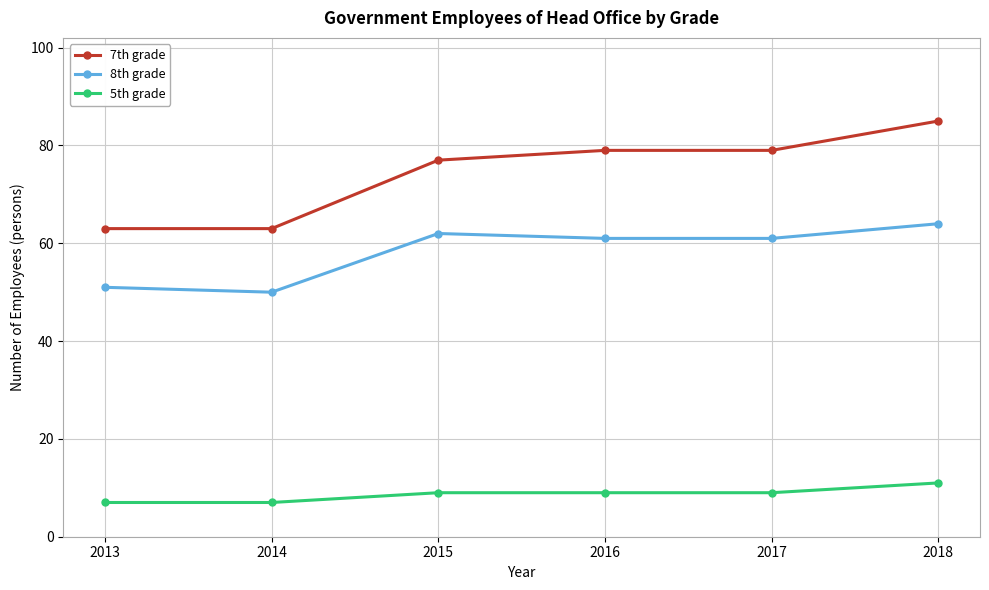

True or false: 7th grade and 8th grade intersect in this chart.

False